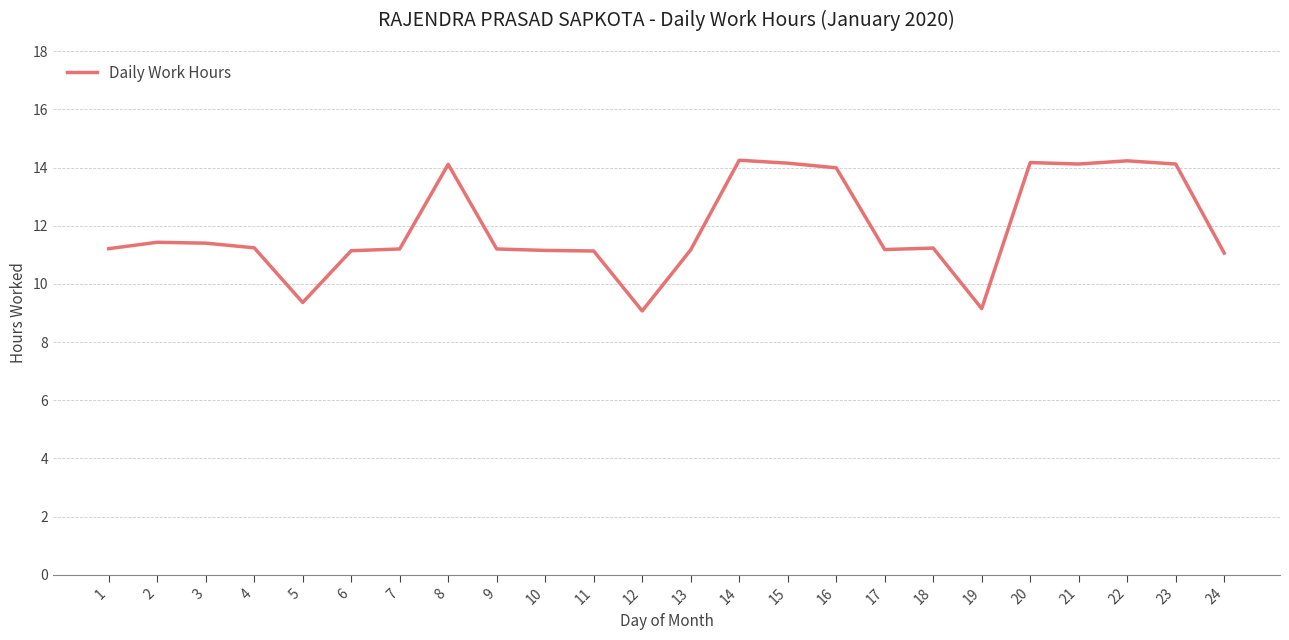

True or false: the data shows 14.2 at 20.

True